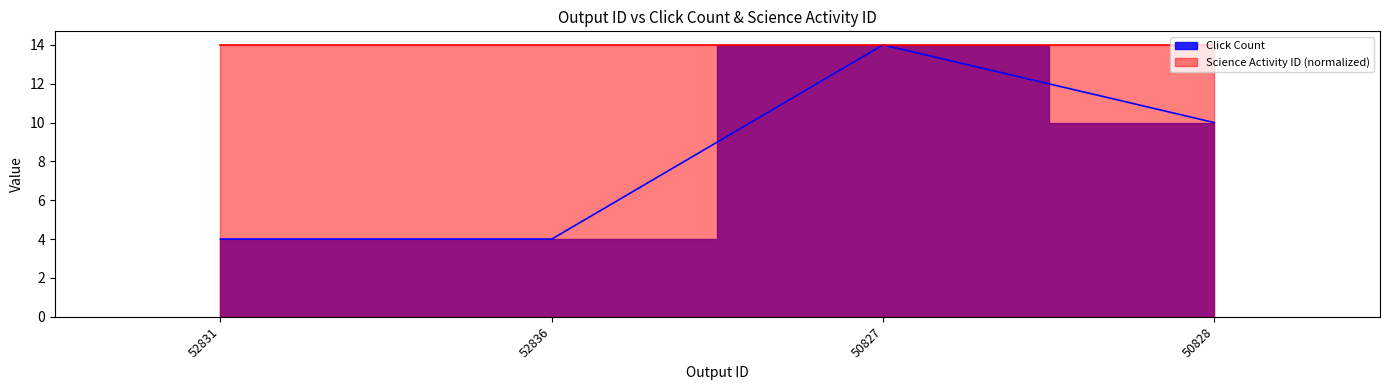

The chart shows a value of 8 at 50827. True or false?

False